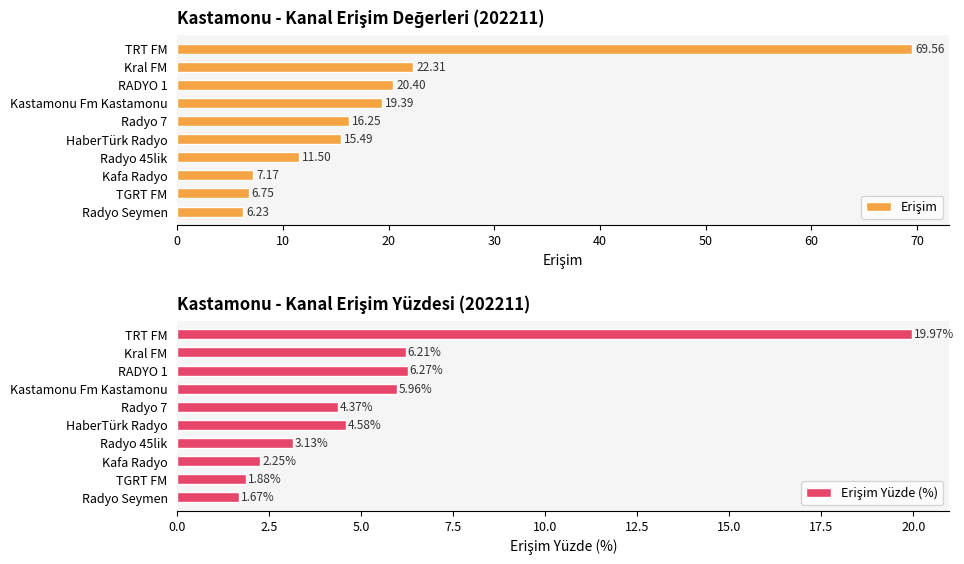

Does the chart contain any negative values?

No